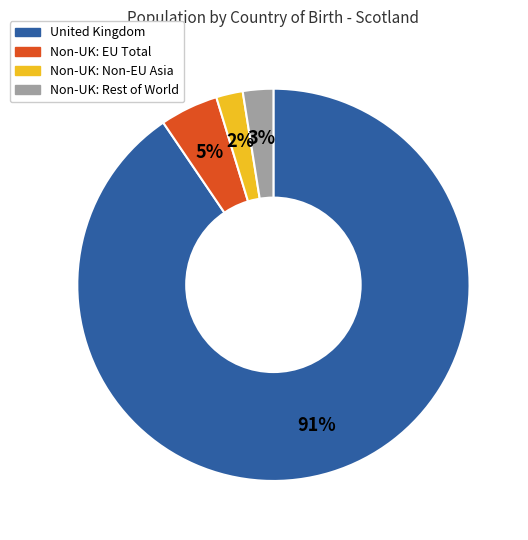

To the nearest percent, what is the average slice percentage?

25%